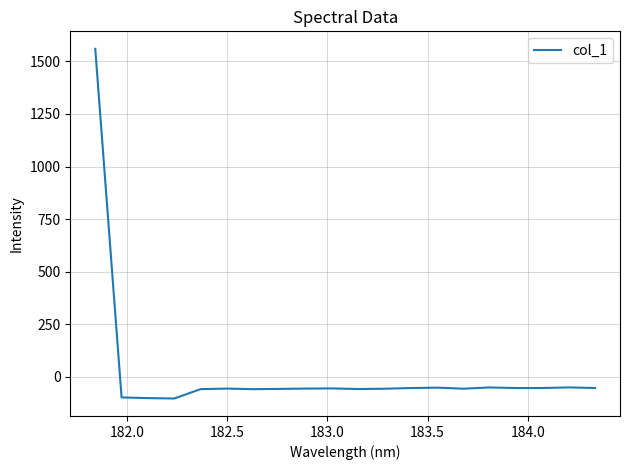

What is the greatest value displayed?

1560.1